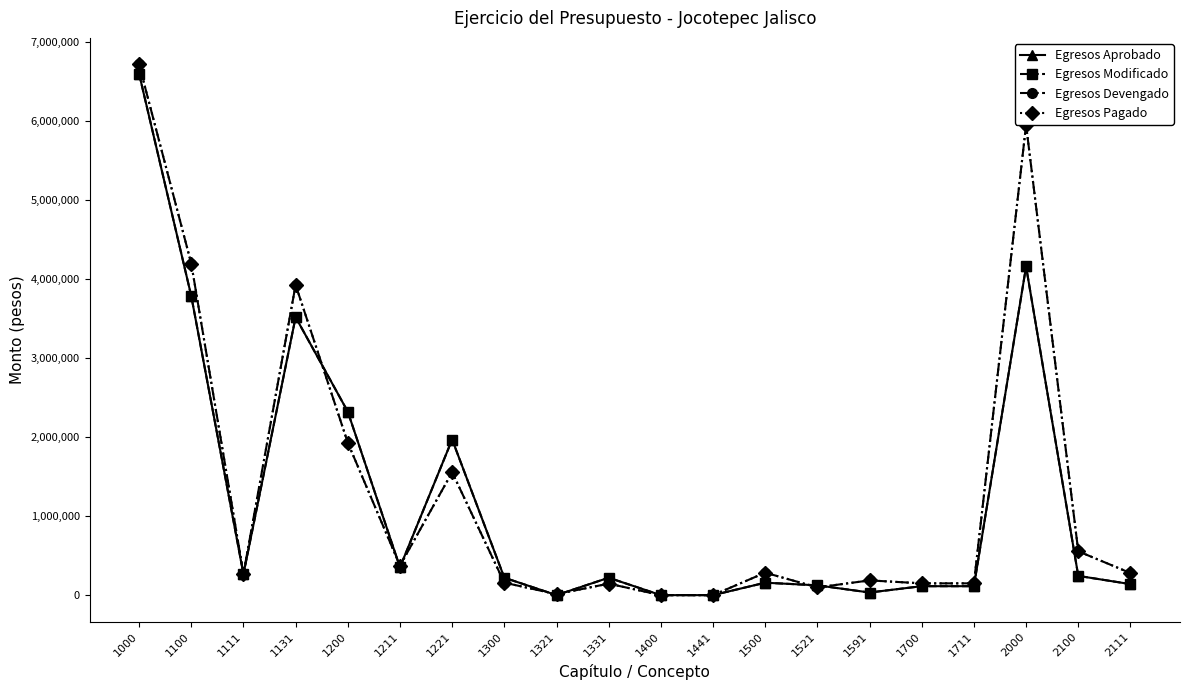

How many interior local valleys does the Egresos Aprobado series have?

4